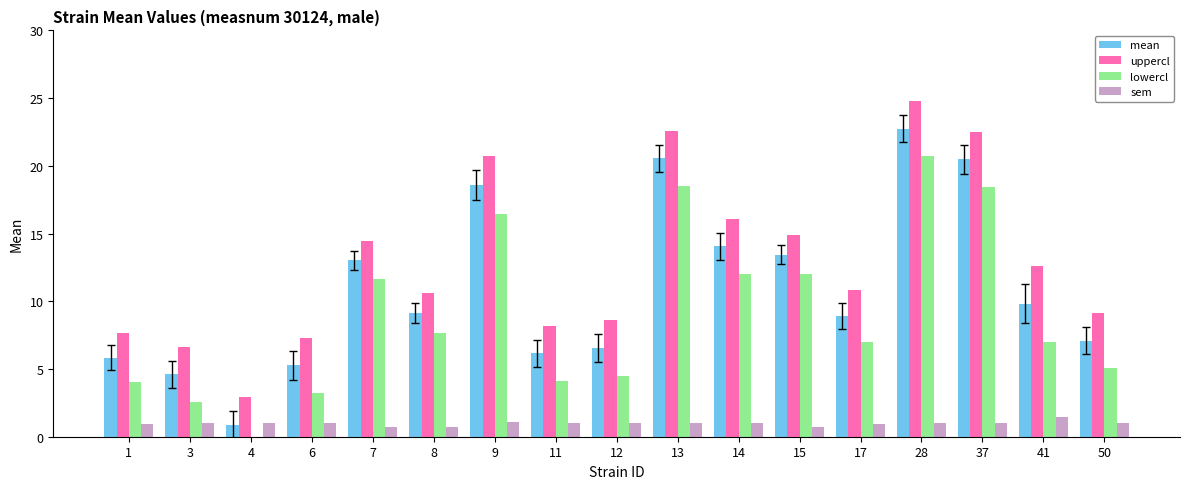

Which series changed the most between 4 and 8?

mean